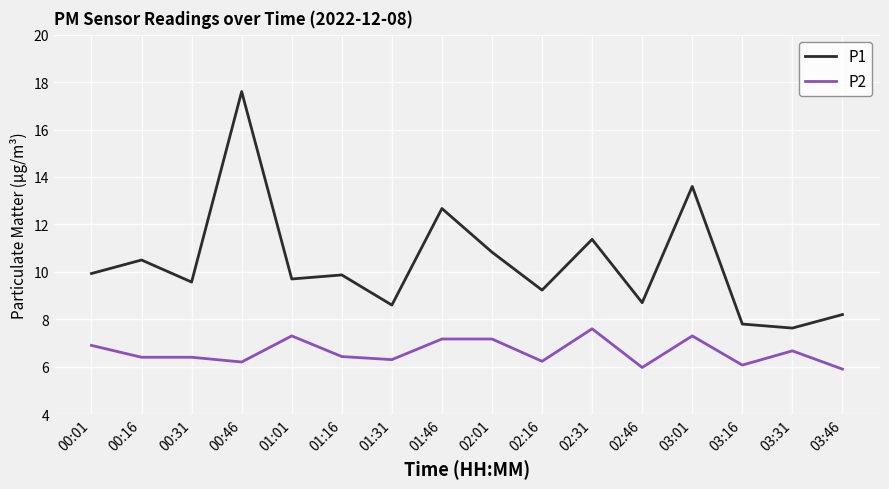

How many interior local valleys does the P1 series have?

6